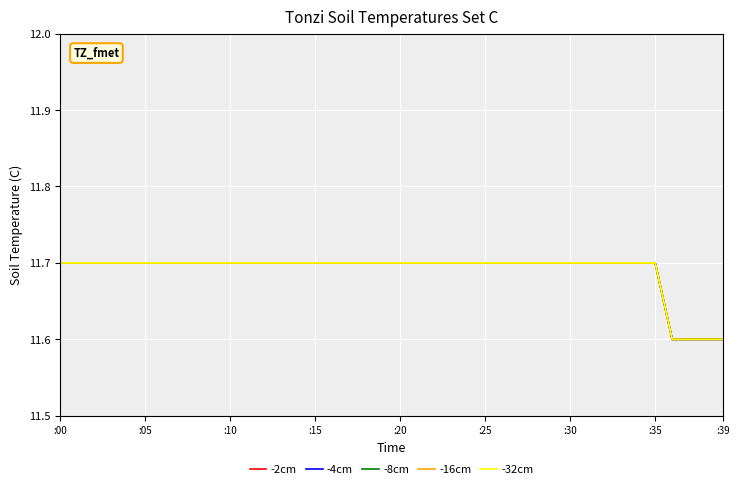

Reading left to right, what are all the values shown in this chart?

-2cm: 11.7	11.7	11.7	11.7	11.7	11.7	11.7	11.7	11.7	11.7	11.7	11.7	11.7	11.7	11.7	11.7	11.7	11.7	11.7	11.7	11.7	11.7	11.7	11.7	11.7	11.7	11.7	11.7	11.7	11.7	11.7	11.7	11.7	11.7	11.7	11.7	11.6	11.6	11.6	11.6
-4cm: 11.7	11.7	11.7	11.7	11.7	11.7	11.7	11.7	11.7	11.7	11.7	11.7	11.7	11.7	11.7	11.7	11.7	11.7	11.7	11.7	11.7	11.7	11.7	11.7	11.7	11.7	11.7	11.7	11.7	11.7	11.7	11.7	11.7	11.7	11.7	11.7	11.6	11.6	11.6	11.6
-8cm: 11.7	11.7	11.7	11.7	11.7	11.7	11.7	11.7	11.7	11.7	11.7	11.7	11.7	11.7	11.7	11.7	11.7	11.7	11.7	11.7	11.7	11.7	11.7	11.7	11.7	11.7	11.7	11.7	11.7	11.7	11.7	11.7	11.7	11.7	11.7	11.7	11.6	11.6	11.6	11.6
-16cm: 11.7	11.7	11.7	11.7	11.7	11.7	11.7	11.7	11.7	11.7	11.7	11.7	11.7	11.7	11.7	11.7	11.7	11.7	11.7	11.7	11.7	11.7	11.7	11.7	11.7	11.7	11.7	11.7	11.7	11.7	11.7	11.7	11.7	11.7	11.7	11.7	11.6	11.6	11.6	11.6
-32cm: 11.7	11.7	11.7	11.7	11.7	11.7	11.7	11.7	11.7	11.7	11.7	11.7	11.7	11.7	11.7	11.7	11.7	11.7	11.7	11.7	11.7	11.7	11.7	11.7	11.7	11.7	11.7	11.7	11.7	11.7	11.7	11.7	11.7	11.7	11.7	11.7	11.6	11.6	11.6	11.6